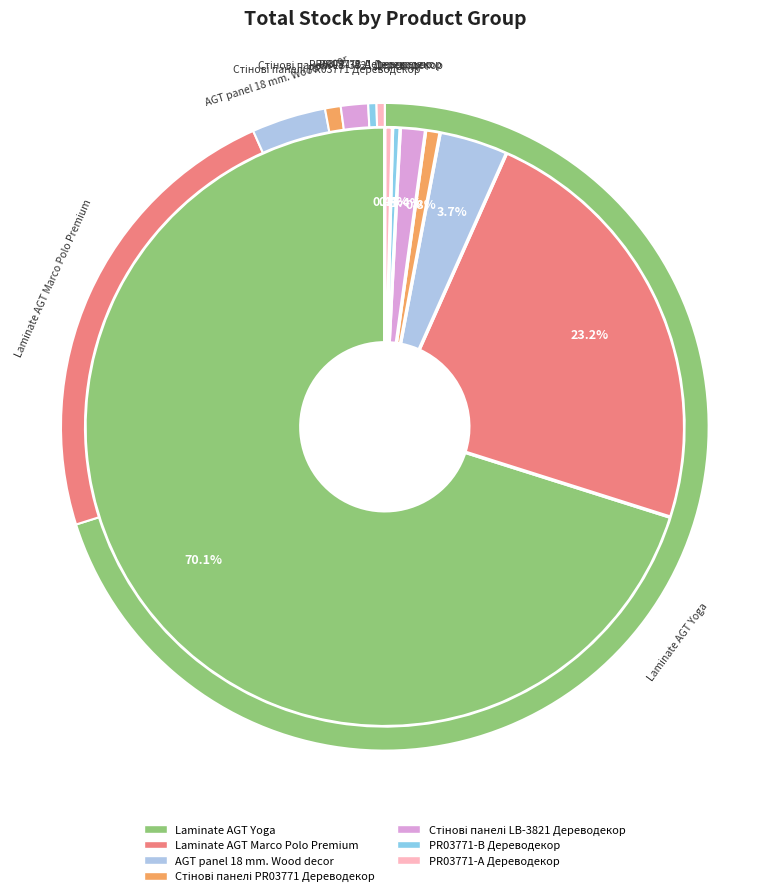

Which has a higher value, PR03771-А Дереводекор or PR03771-B Дереводекор?

PR03771-А Дереводекор